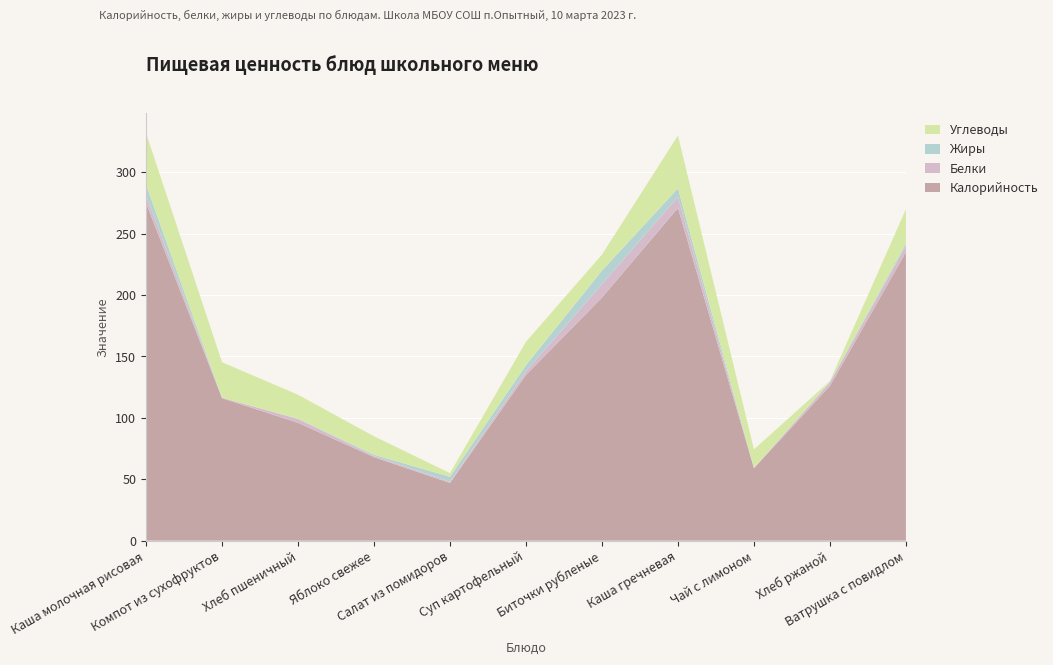

Reading left to right, extract all data points from this chart.

Калорийность: 275.0	116.0	96.0	68.0	47.0	135.0	198.0	271.0	59.0	126.0	235.0
Белки: 6.0	0.4	3.0	1.0	1.0	3.0	11.0	9.0	0.2	2.8	5.0
Жиры: 9.0	0.0	0.3	1.0	4.0	5.0	11.0	7.0	0.2	0.6	2.0
Углеводы: 42.0	28.9	19.4	15.0	3.0	19.0	13.0	43.0	15.0	0.6	28.0